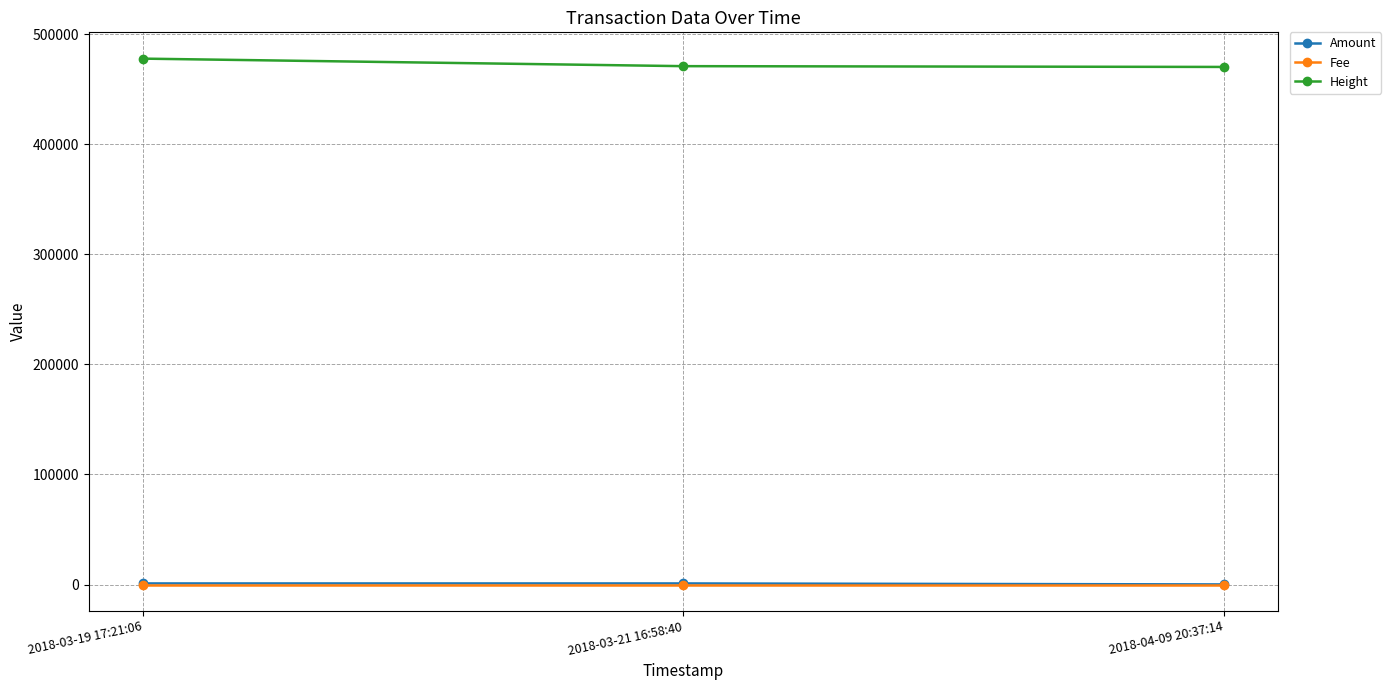

Which series has the largest range (max minus min)?

Height